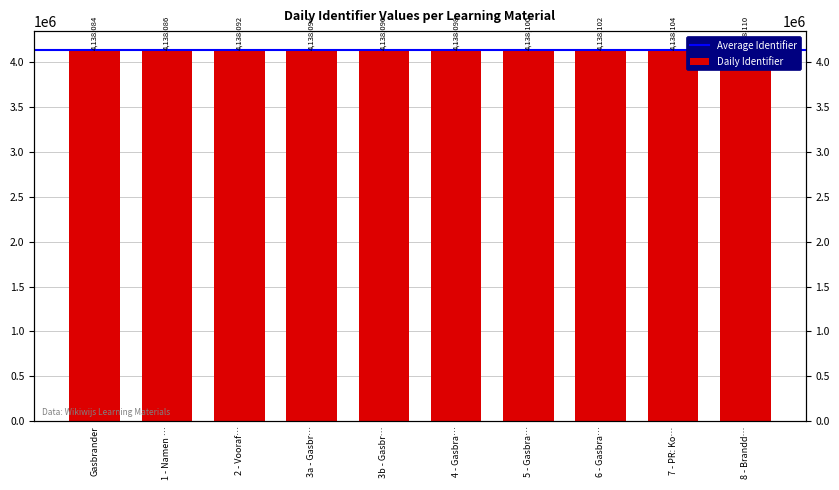

What is the difference between the values at 3a - Gasbr… and 7 - PR: Ko…?

10